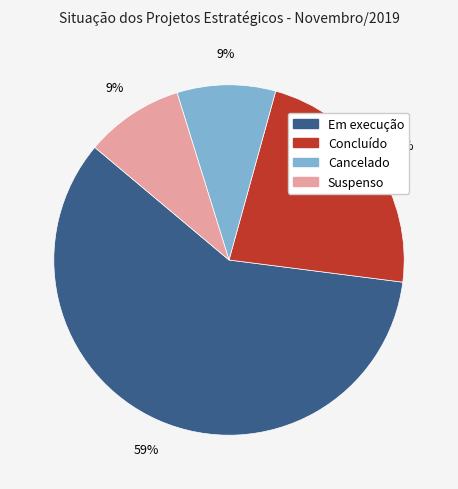

To the nearest percent, what portion does Suspenso represent?

9%